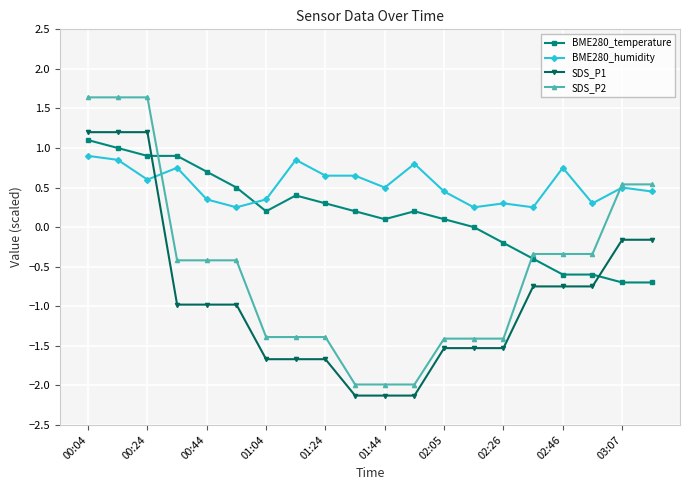

True or false: SDS_P2 and SDS_P1 cross at least once.

False